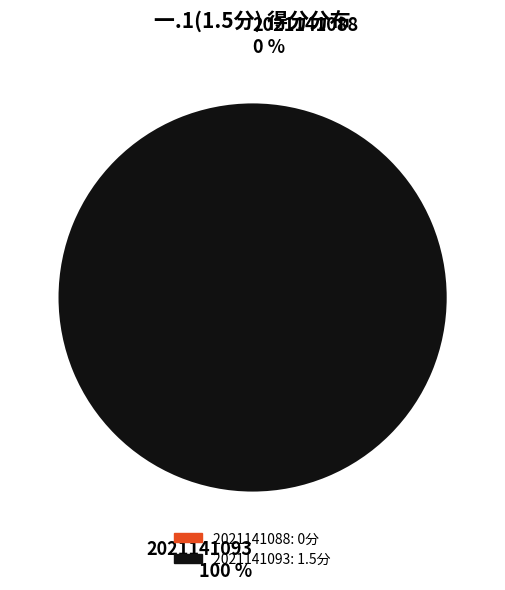

Is 2021141088 the majority of the pie?

No